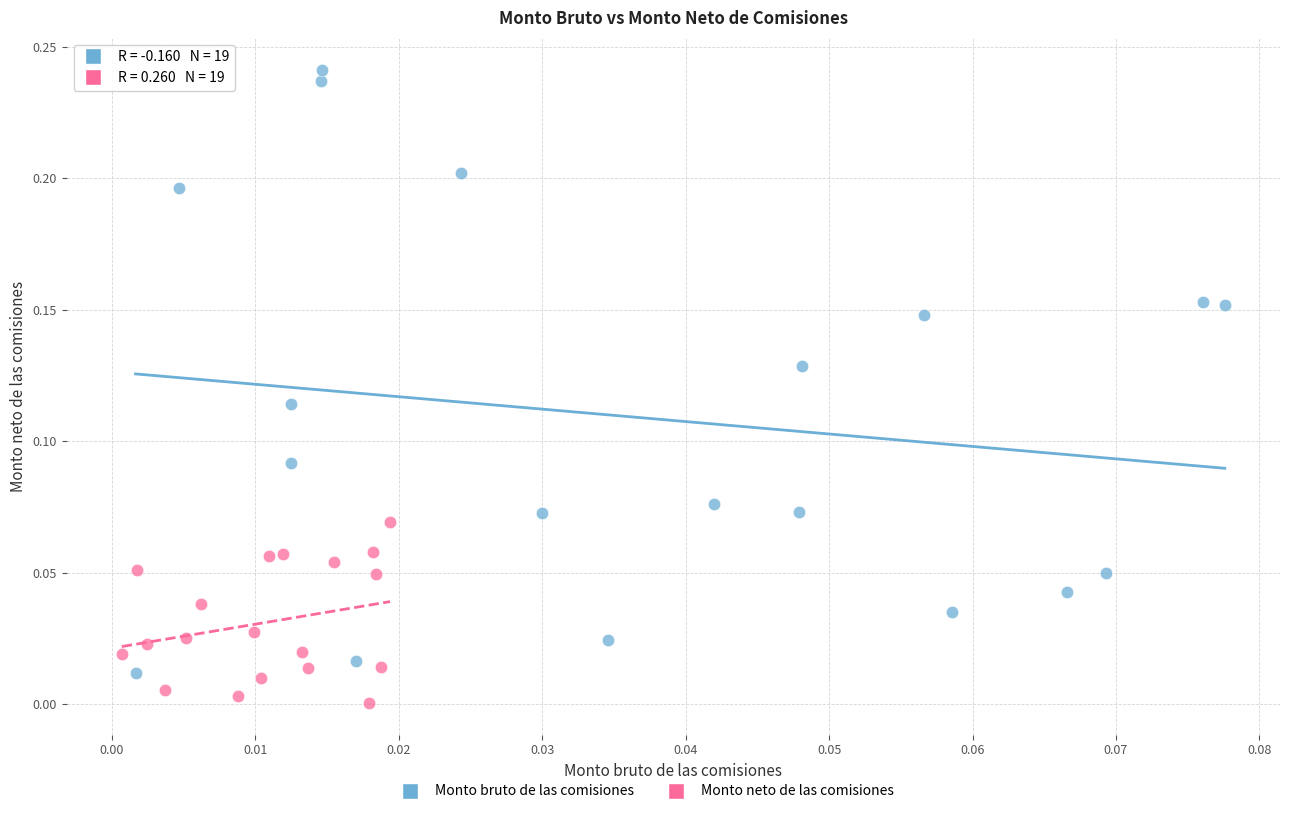

Which series contains the lowest Y value?

Monto neto de las comisiones